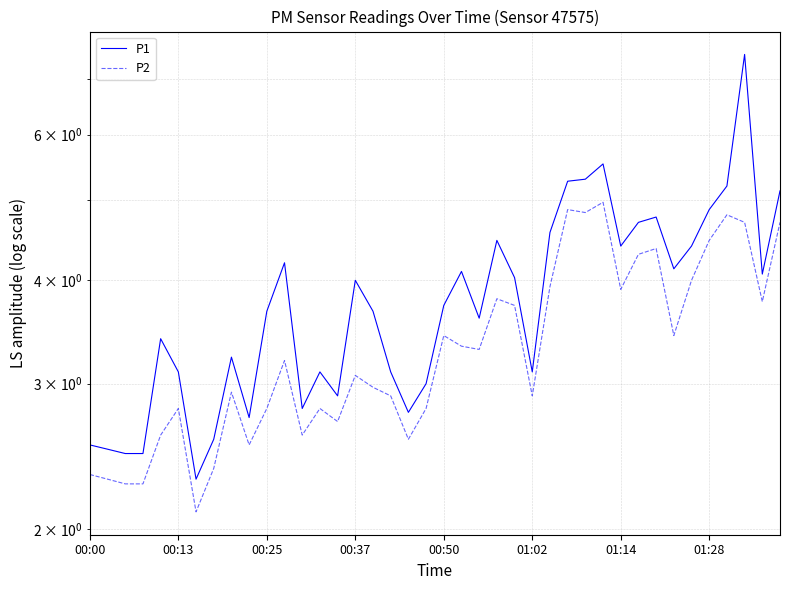

How many interior local peaks does the P2 series have?

11